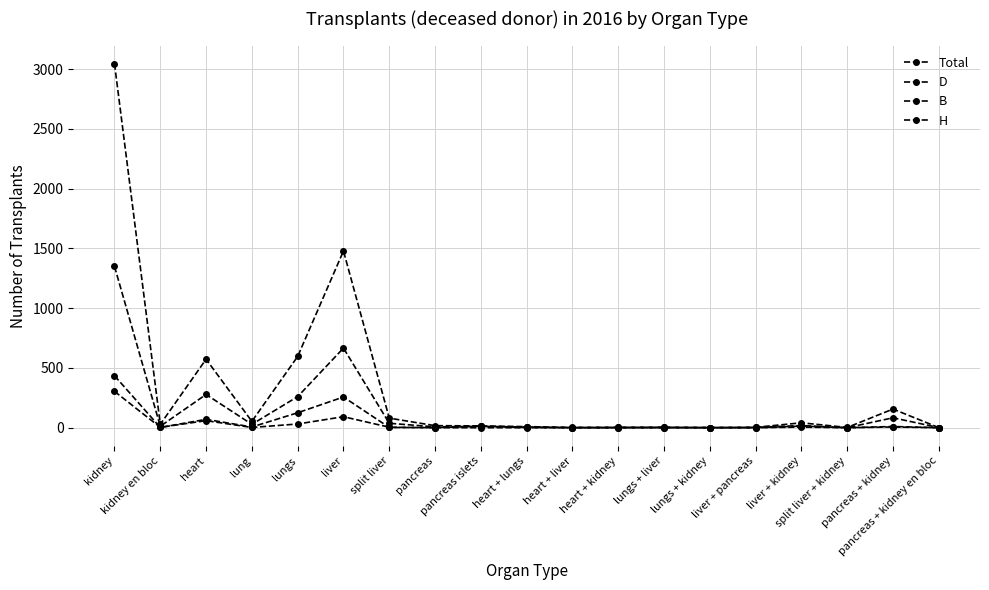

How many times do D and H cross each other?

4